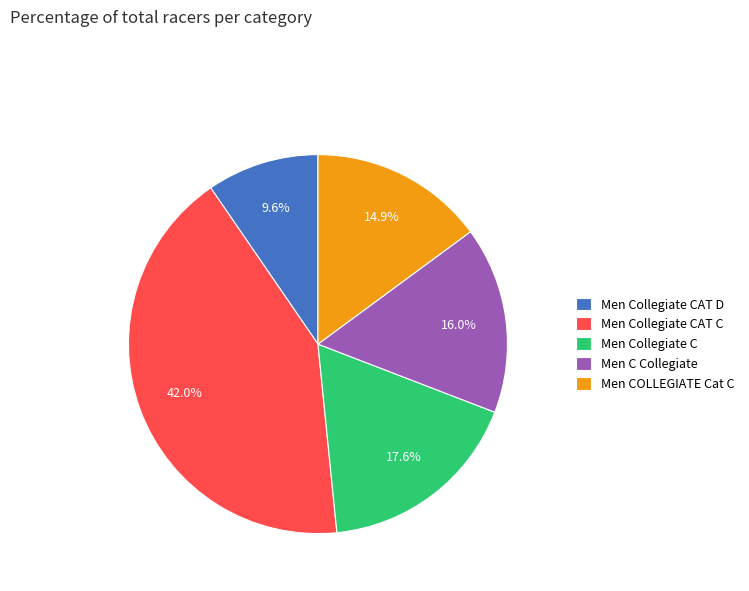

To the nearest percent, what portion does Men C Collegiate represent?

16%